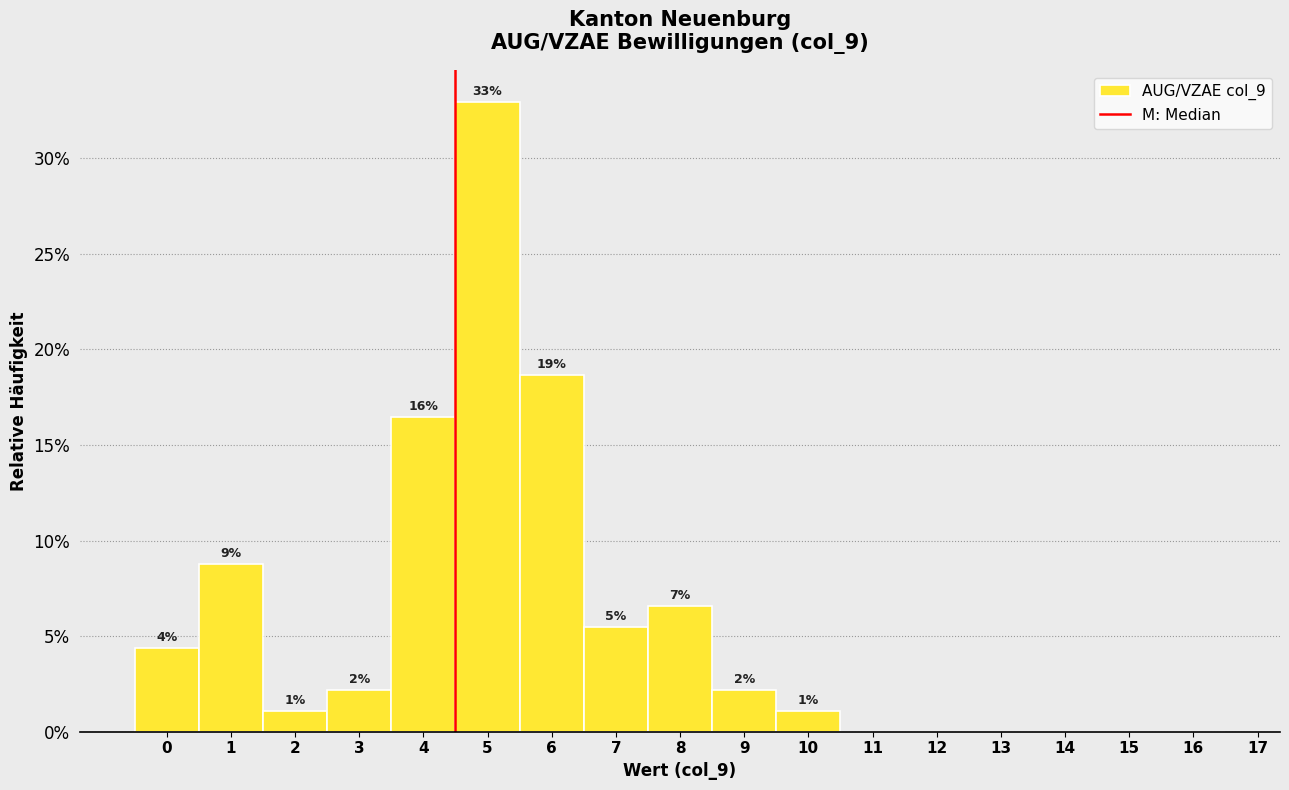

Are the bars horizontal?

No